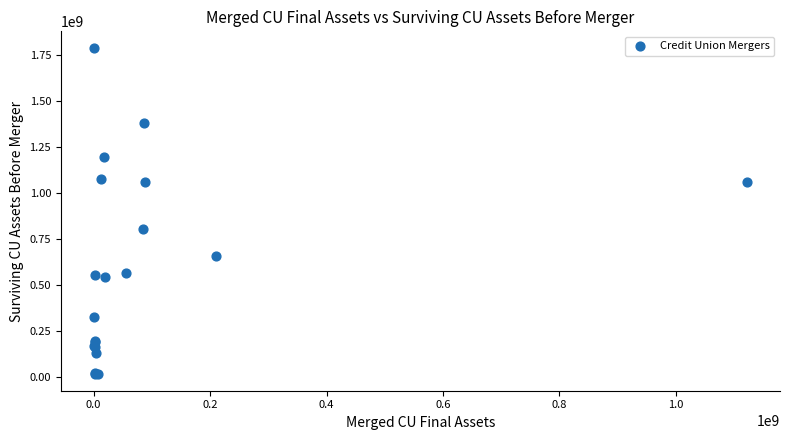

What Y value in the scatter plot is closest to 901252985?

801596183